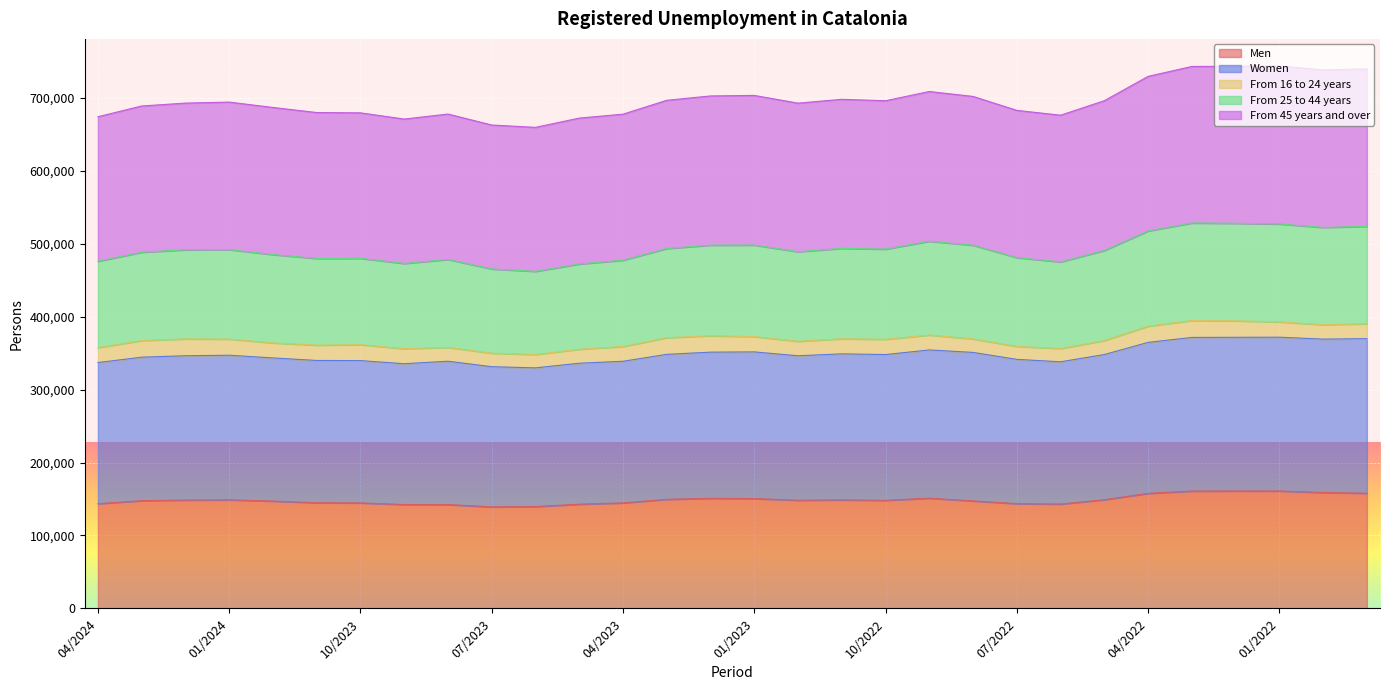

In Women, how many points are lower than both neighbors (excluding endpoints)?

6